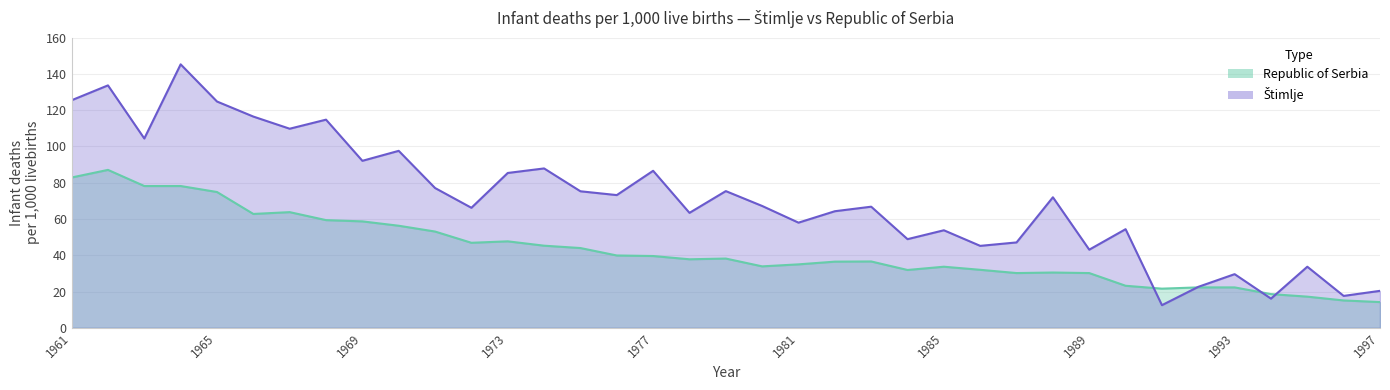

Reading left to right, list all the values displayed in this chart.

Republic of Serbia: 1961=82.9	1962=87.1	1963=78.2	1964=78.2	1965=74.9	1966=62.8	1967=63.8	1968=59.4	1969=58.7	1970=56.3	1971=53.1	1972=46.9	1973=47.7	1974=45.3	1975=44.0	1976=39.9	1977=39.6	1978=37.8	1979=38.2	1980=33.9	1981=35.0	1982=36.5	1983=36.6	1984=31.9	1985=33.7	1986=32.0	1987=30.2	1988=30.5	1989=30.2	1990=23.2	1991=21.6	1992=22.3	1993=22.3	1994=18.6	1995=17.2	1996=15.1	1997=14.2
Stimlje: 1961=125.5	1962=133.7	1963=104.4	1964=145.3	1965=124.8	1966=116.5	1967=109.8	1968=114.8	1969=92.1	1970=97.6	1971=77.1	1972=66.2	1973=85.4	1974=87.9	1975=75.3	1976=73.2	1977=86.6	1978=63.4	1979=75.4	1980=67.2	1981=58.0	1982=64.3	1983=66.8	1984=48.9	1985=53.8	1986=45.2	1987=47.1	1988=72.0	1989=43.1	1990=54.4	1991=12.5	1992=22.6	1993=29.6	1994=16.1	1995=33.7	1996=17.6	1997=20.4